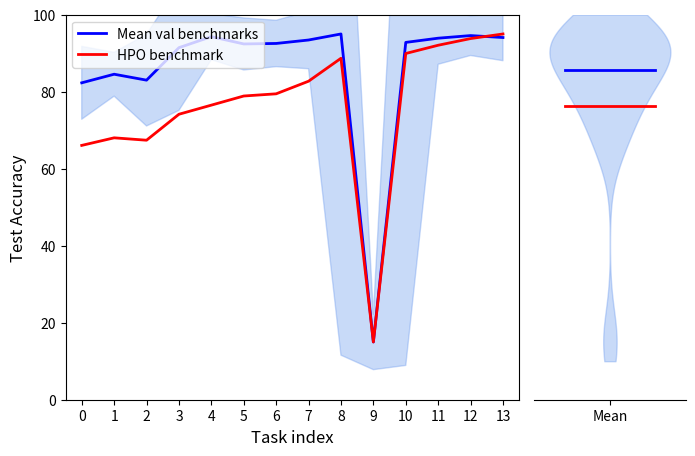

How many lines are shown in the chart?

2